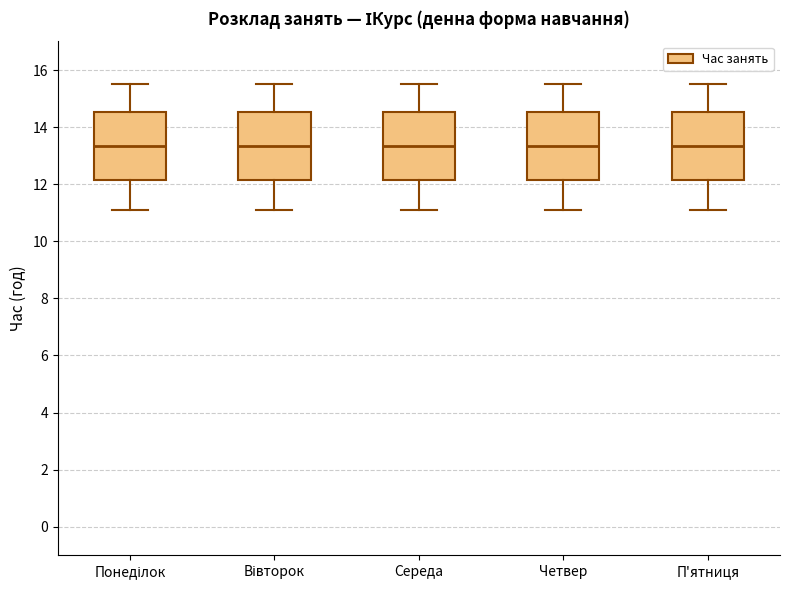

Reading left to right, read every box against the y-axis: the position of its median line, the range the box covers, and the ends of its whiskers. The values are not printed on the chart, so give them approximately, as read against the axis.

Понеділок: median 13.4, box 12.2 to 14.6, whiskers 11.2 to 15.6
Вівторок: median 13.4, box 12.2 to 14.6, whiskers 11.2 to 15.6
Середа: median 13.4, box 12.2 to 14.6, whiskers 11.2 to 15.6
Четвер: median 13.4, box 12.2 to 14.6, whiskers 11.2 to 15.6
П'ятниця: median 13.4, box 12.2 to 14.6, whiskers 11.2 to 15.6